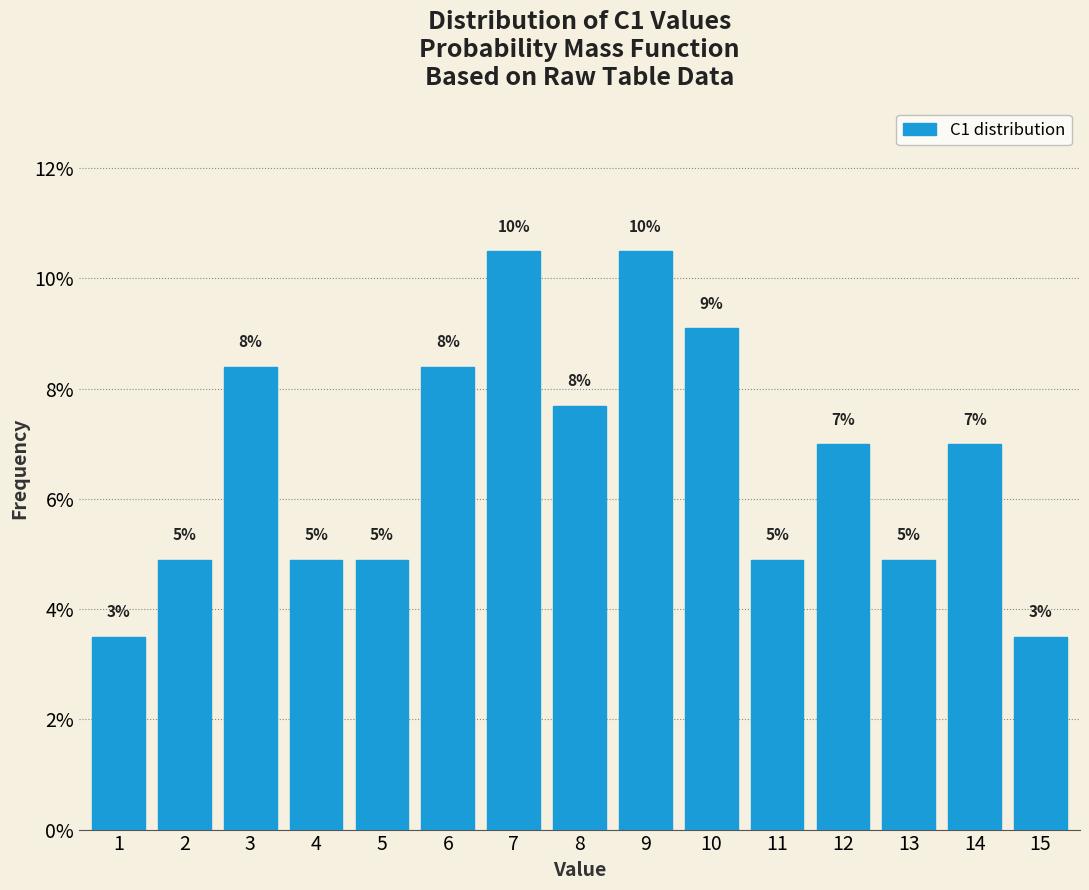

Are the bars horizontal?

No